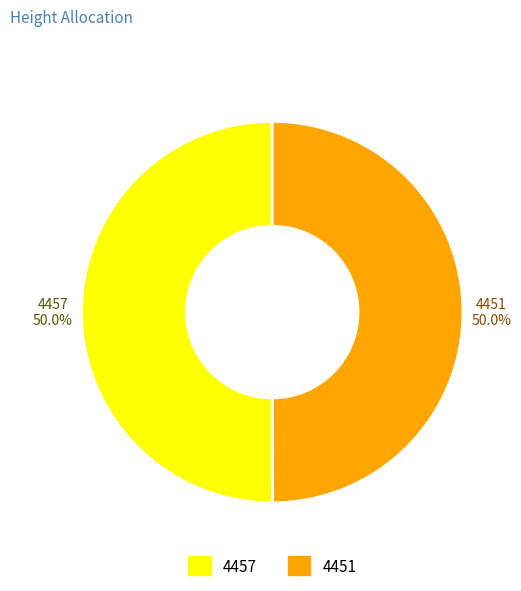

Is the sum of 4457 and 4451 greater than half?

Yes